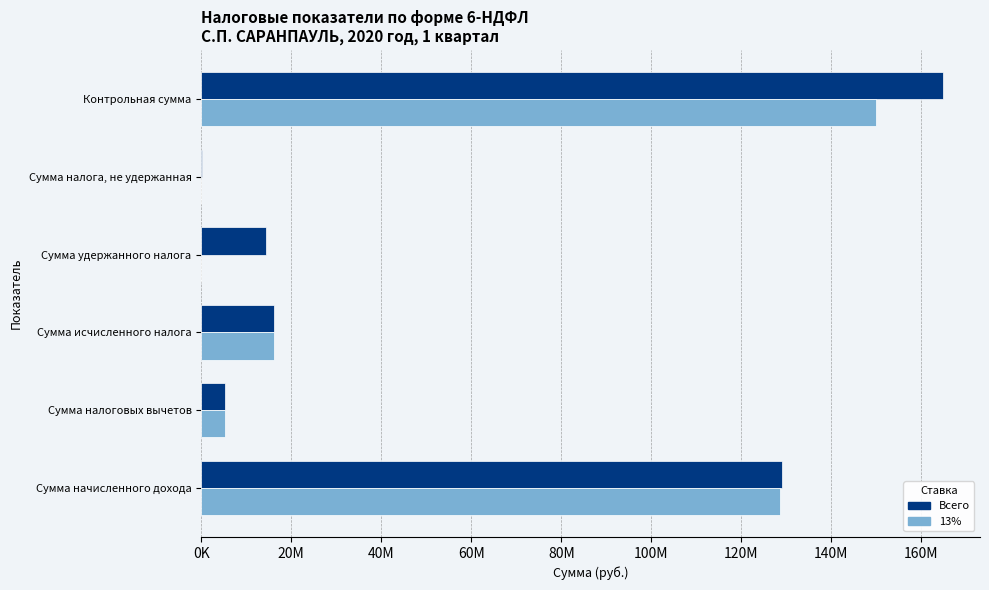

What are all the series names shown in the legend?

Всего, 13%